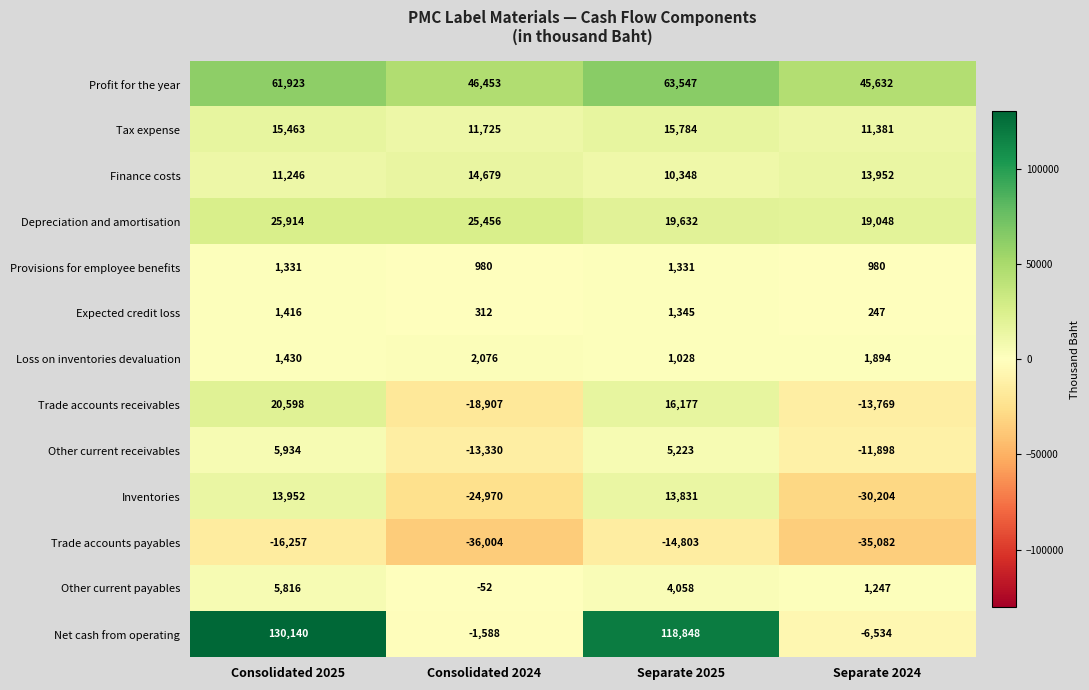

Which series has the widest spread of values?

Net cash from operating